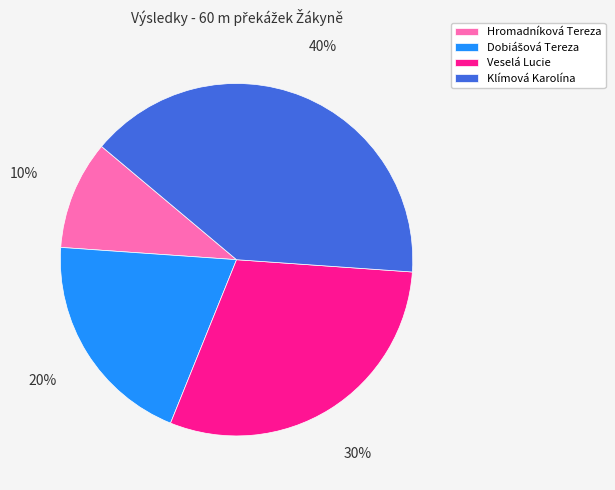

To the nearest percent, what is the average slice percentage?

25%